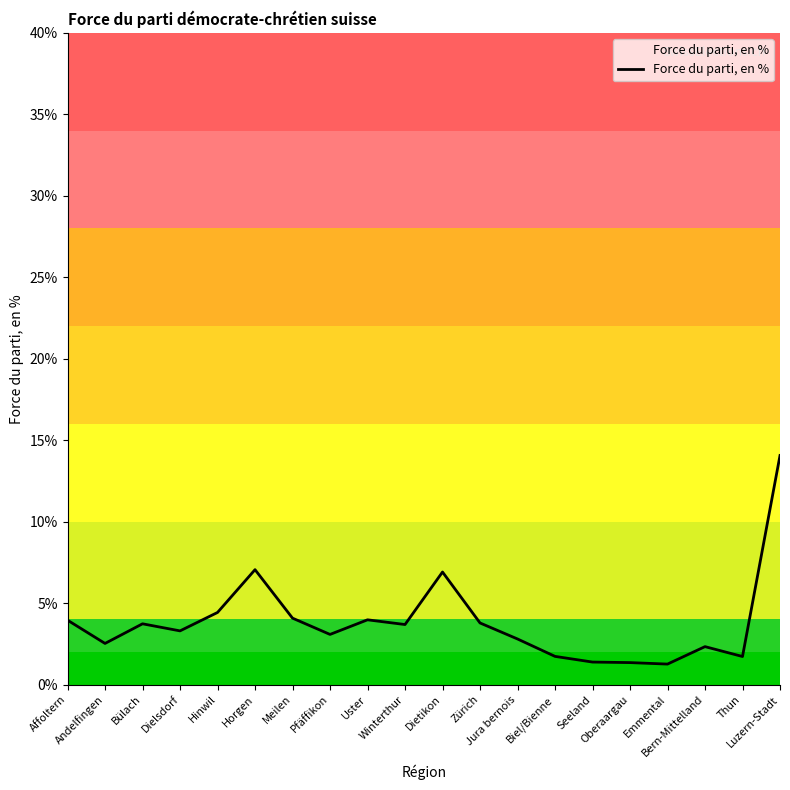

What is the minimum value shown in the chart?

1.3